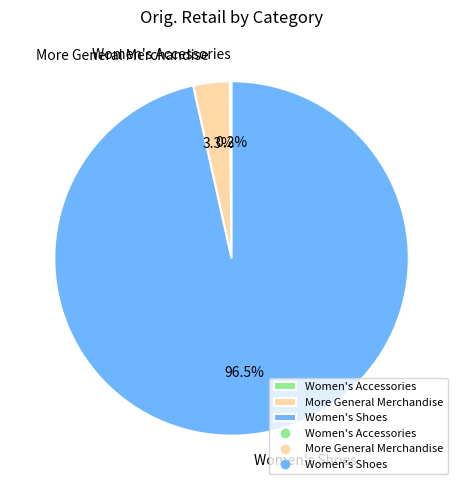

Is there any slice that represents more than half of the pie?

Yes